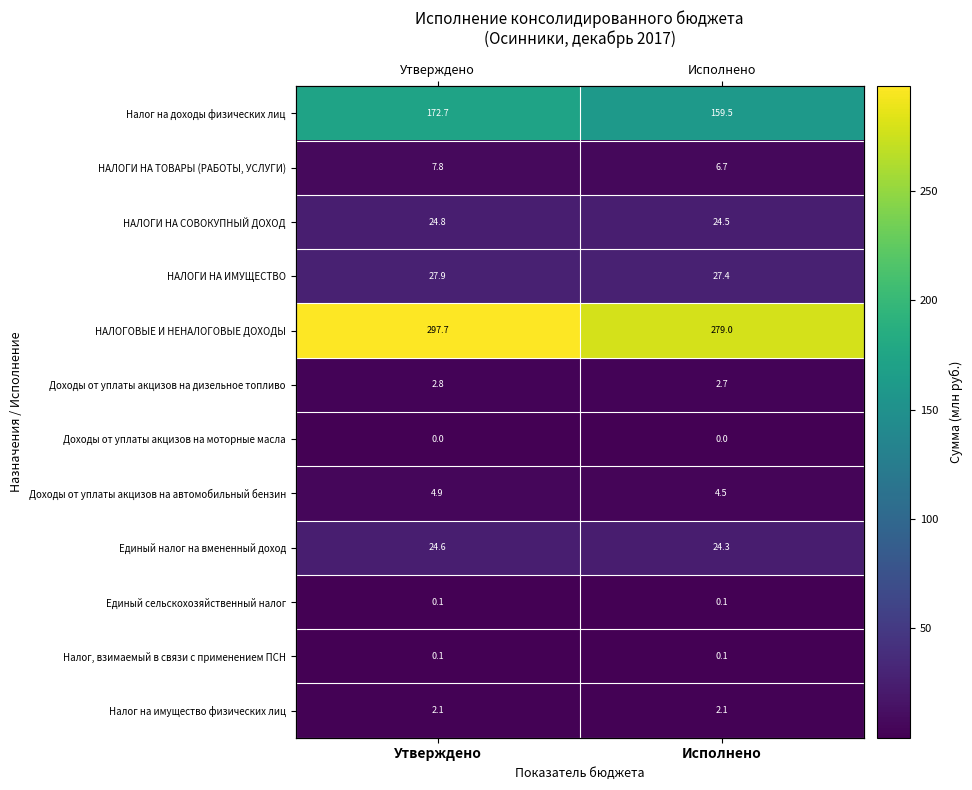

Which series has the largest total across all categories?

НАЛОГОВЫЕ И НЕНАЛОГОВЫЕ ДОХОДЫ